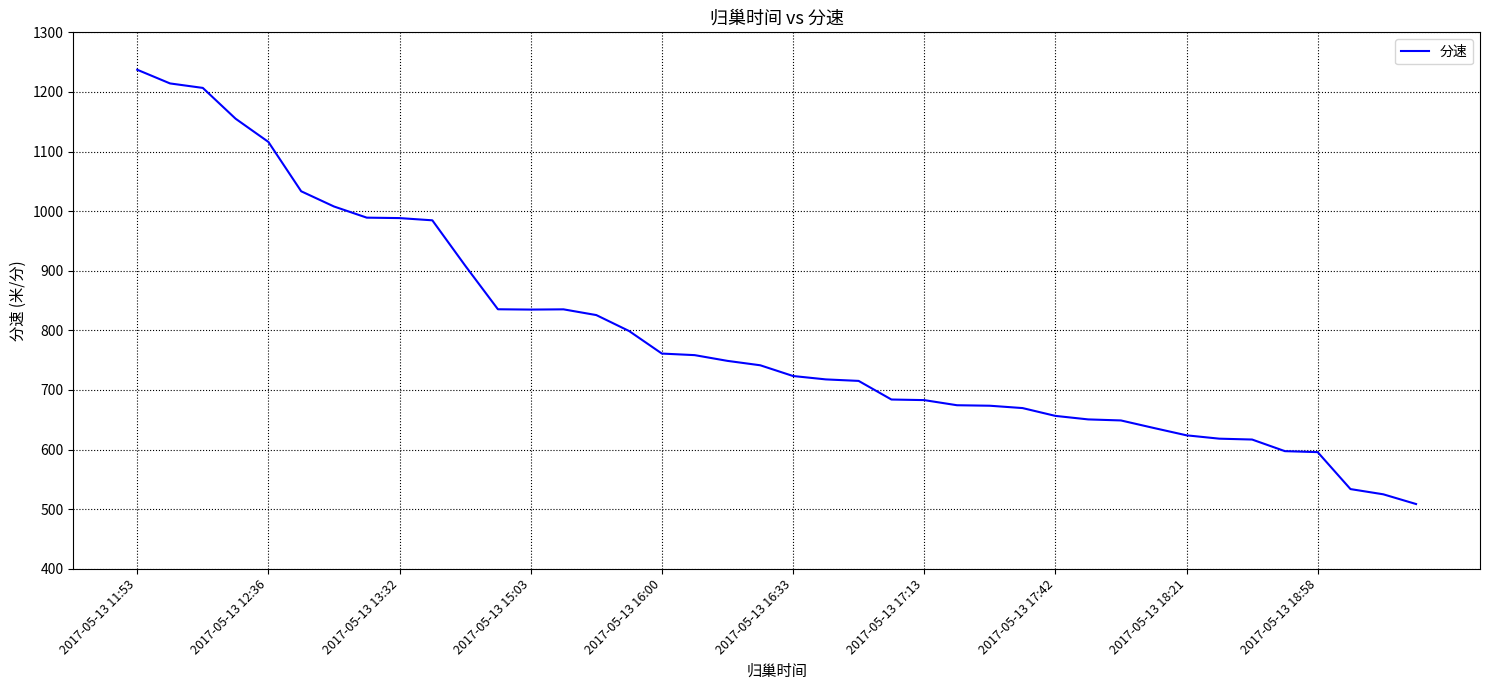

What is the smallest value displayed?

508.5